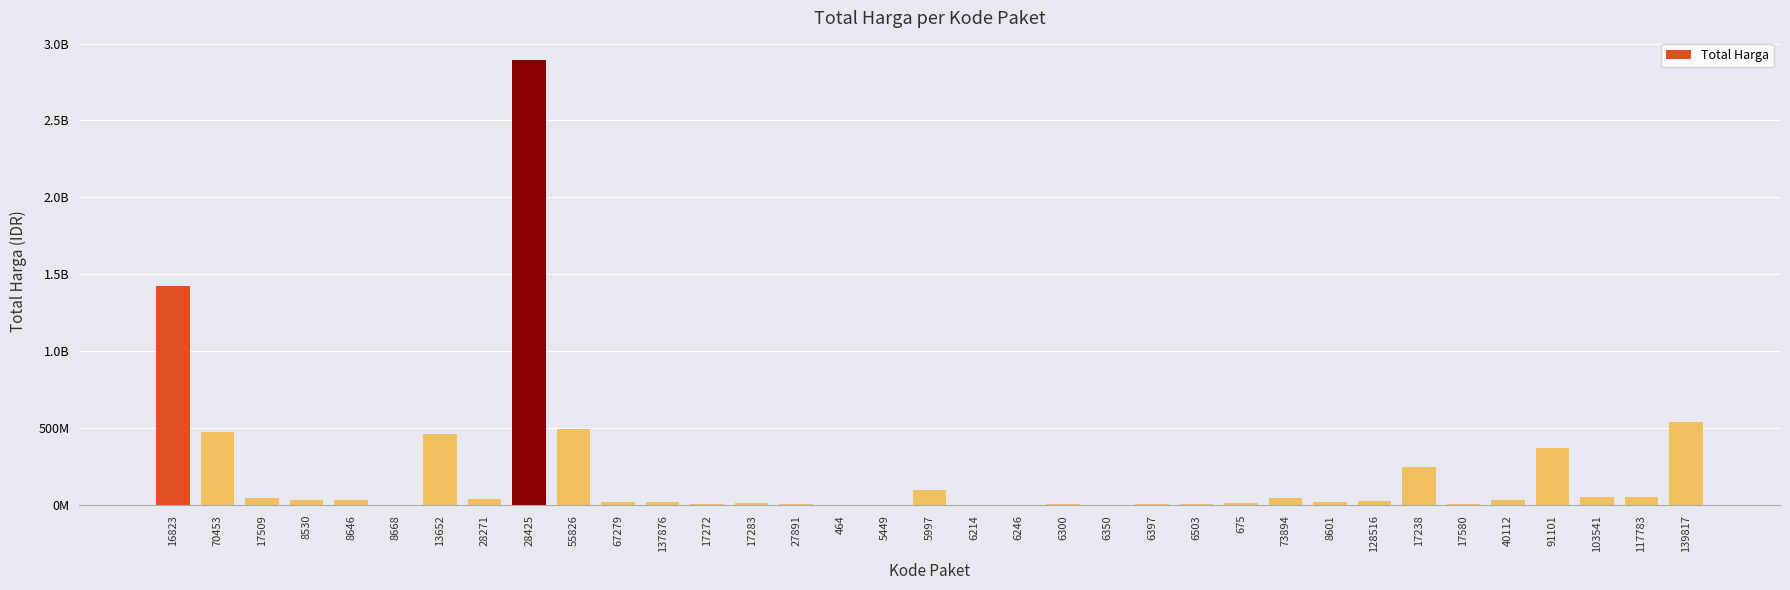

Are the bars horizontal?

No